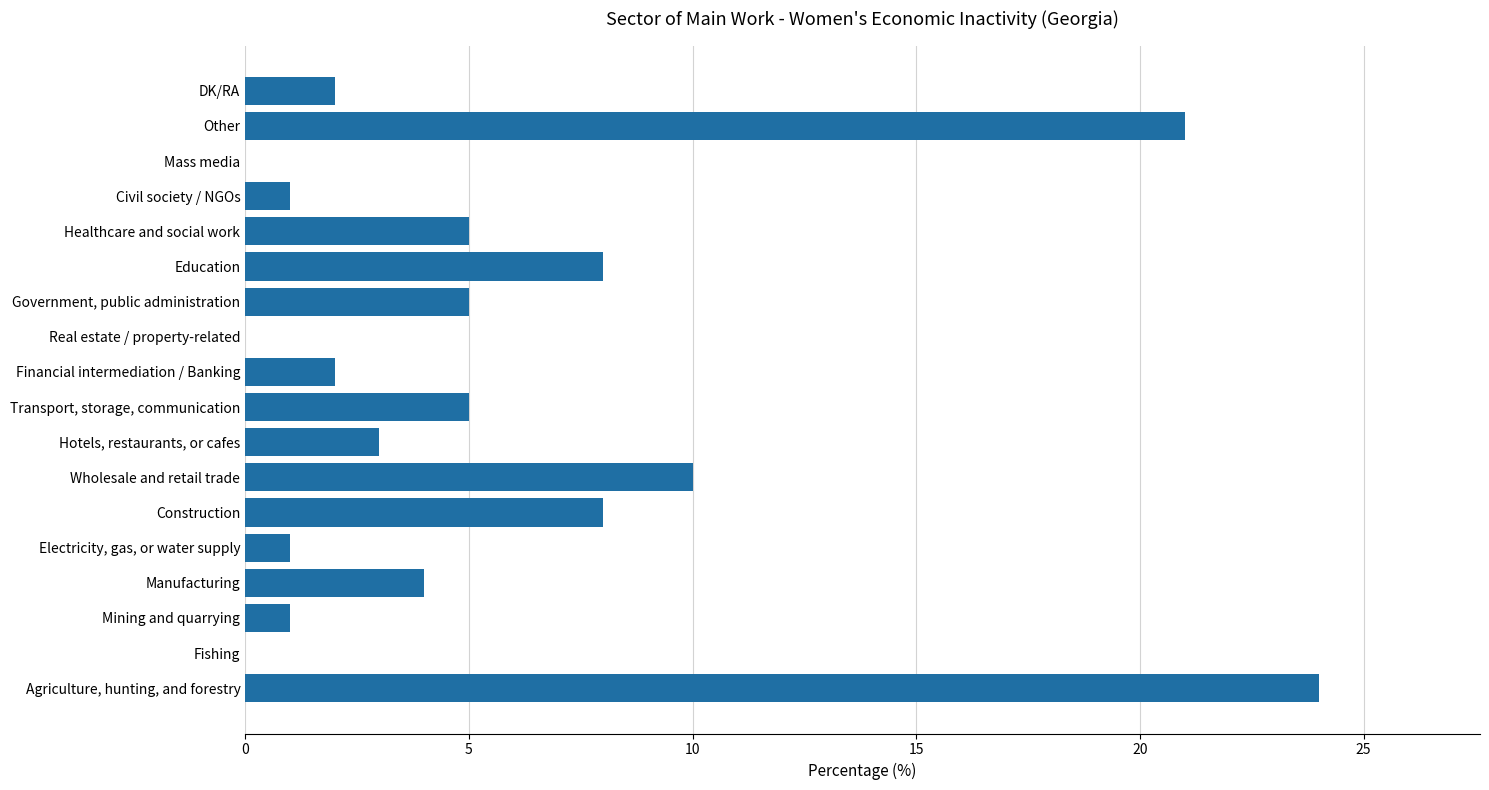

What is the sum of all values?

100